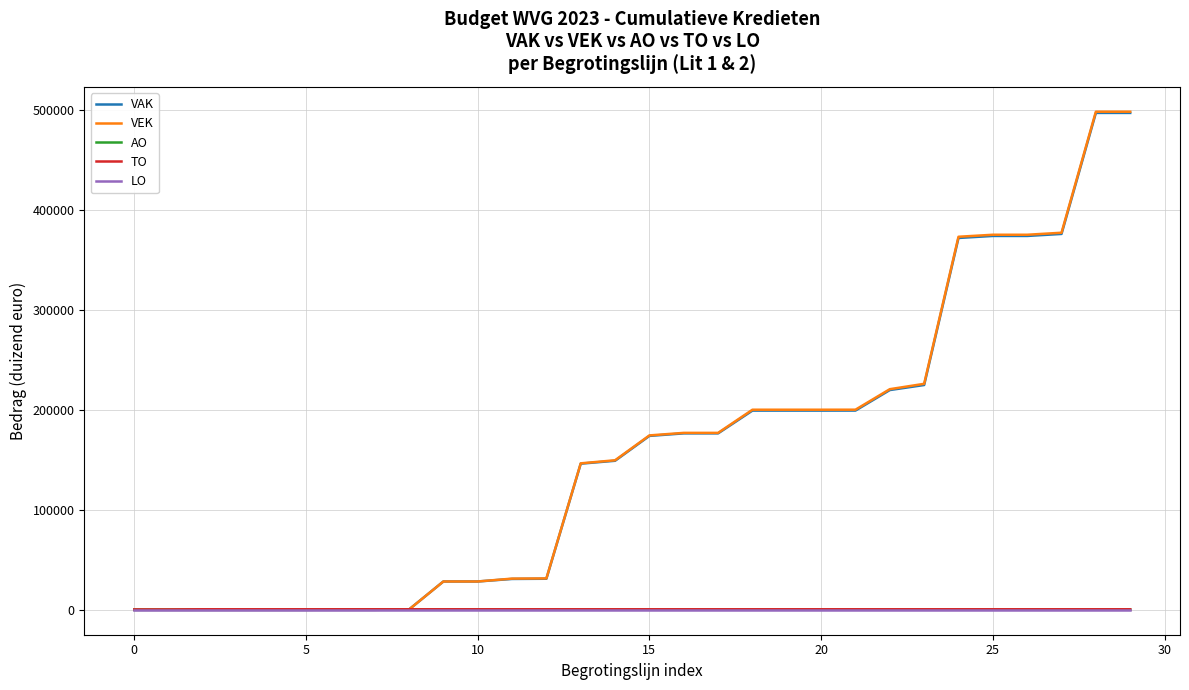

Which series has the largest range (max minus min)?

VEK